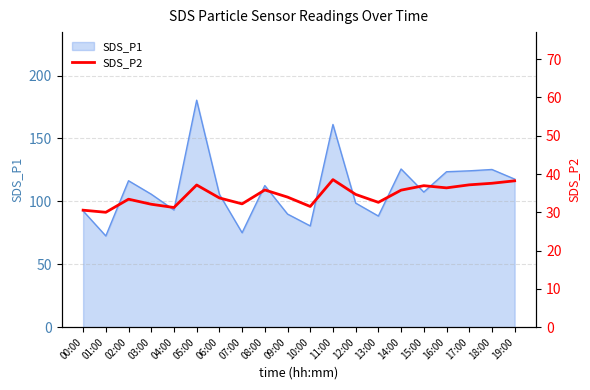

The value at 03:00 is 22.0. True or false?

False